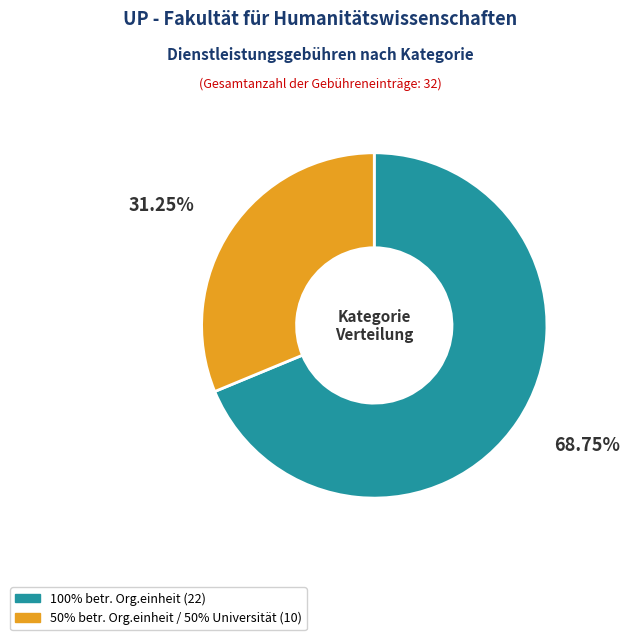

Does any single category account for the majority?

Yes